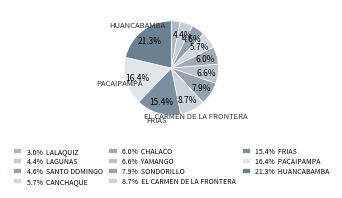

What is the largest slice in the pie chart?

HUANCABAMBA